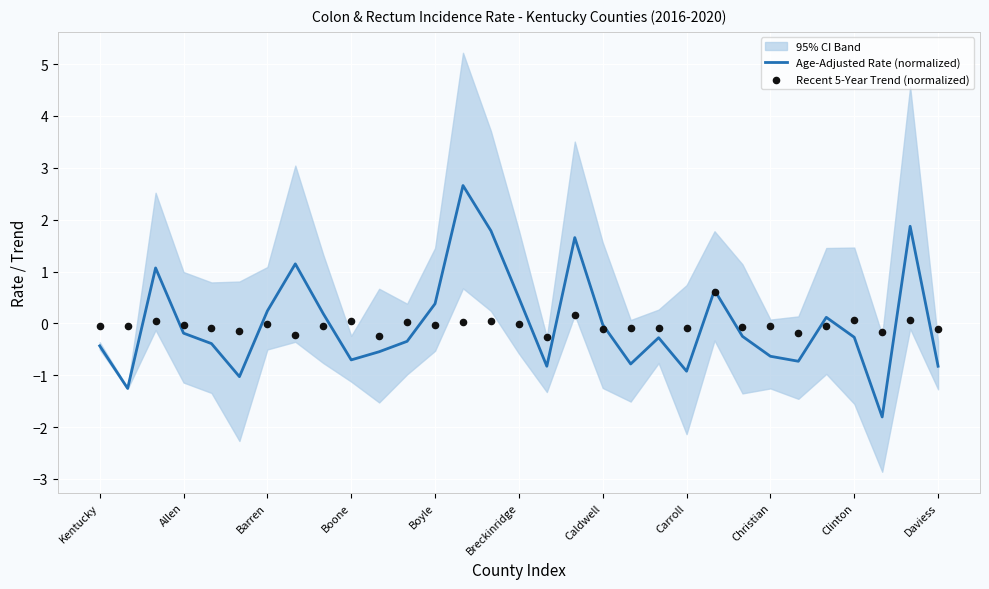

At which category is the sum across all series the highest?

13